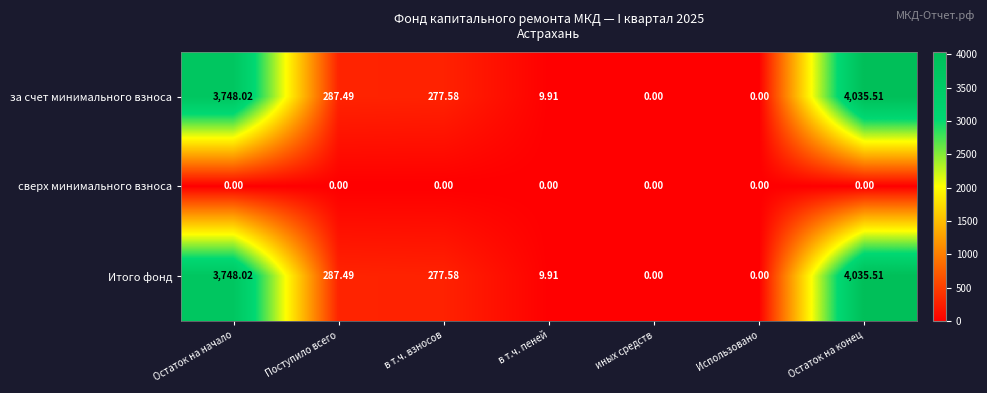

Where does the за счет минимального взноса series first go above 277?

Остаток на начало